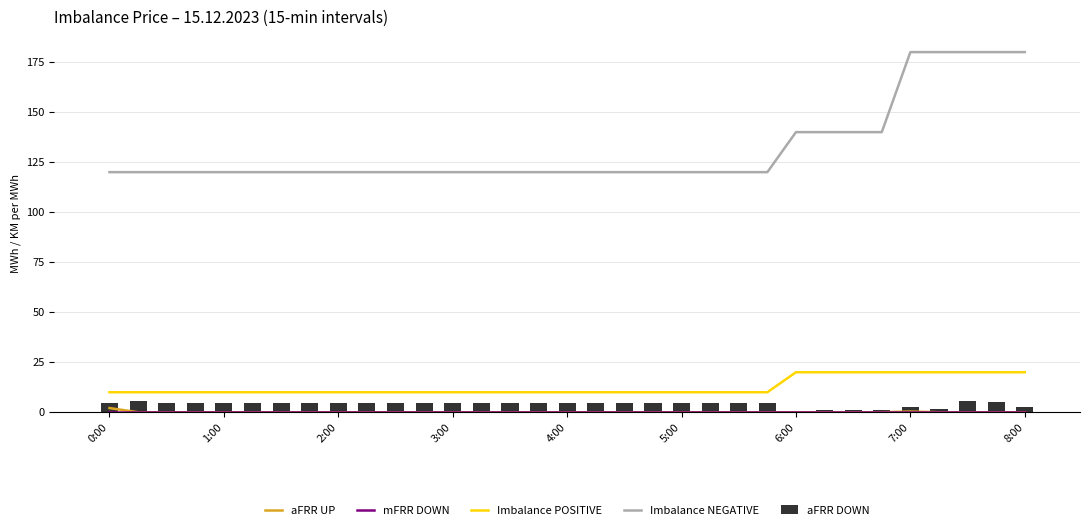

Is it true that Imbalance POSITIVE equals 5.5 at 3:00?

False